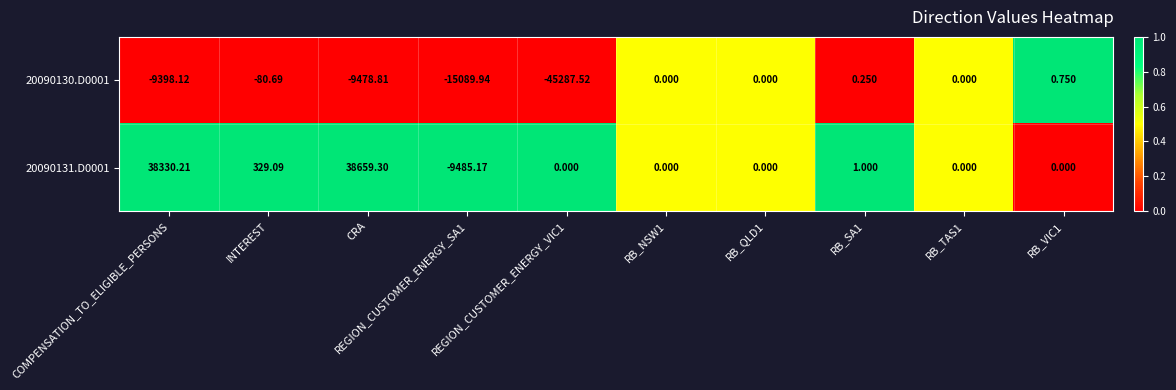

At RB_SA1, list the series in order from smallest to largest.

20090130.D0001, 20090131.D0001